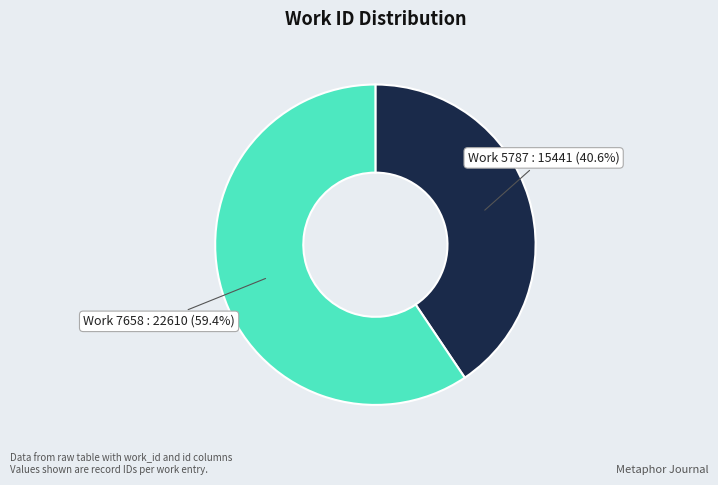

Is there a majority slice in this chart?

Yes